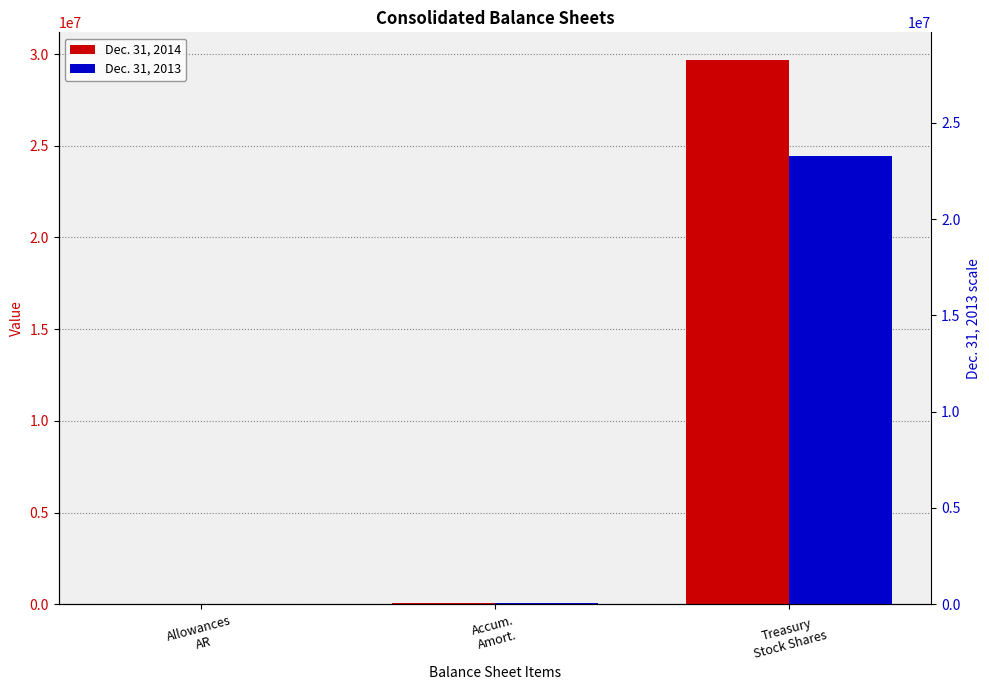

What is the total value across all series at Accum.
Amort.?

112364